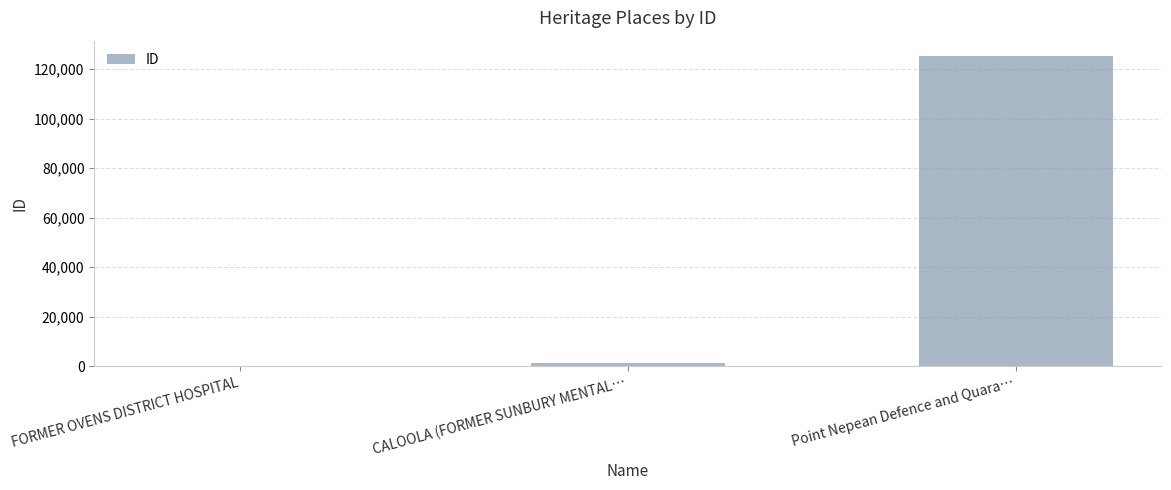

Where is the data nearest to the value 62683?

CALOOLA (FORMER SUNBURY MENTAL…